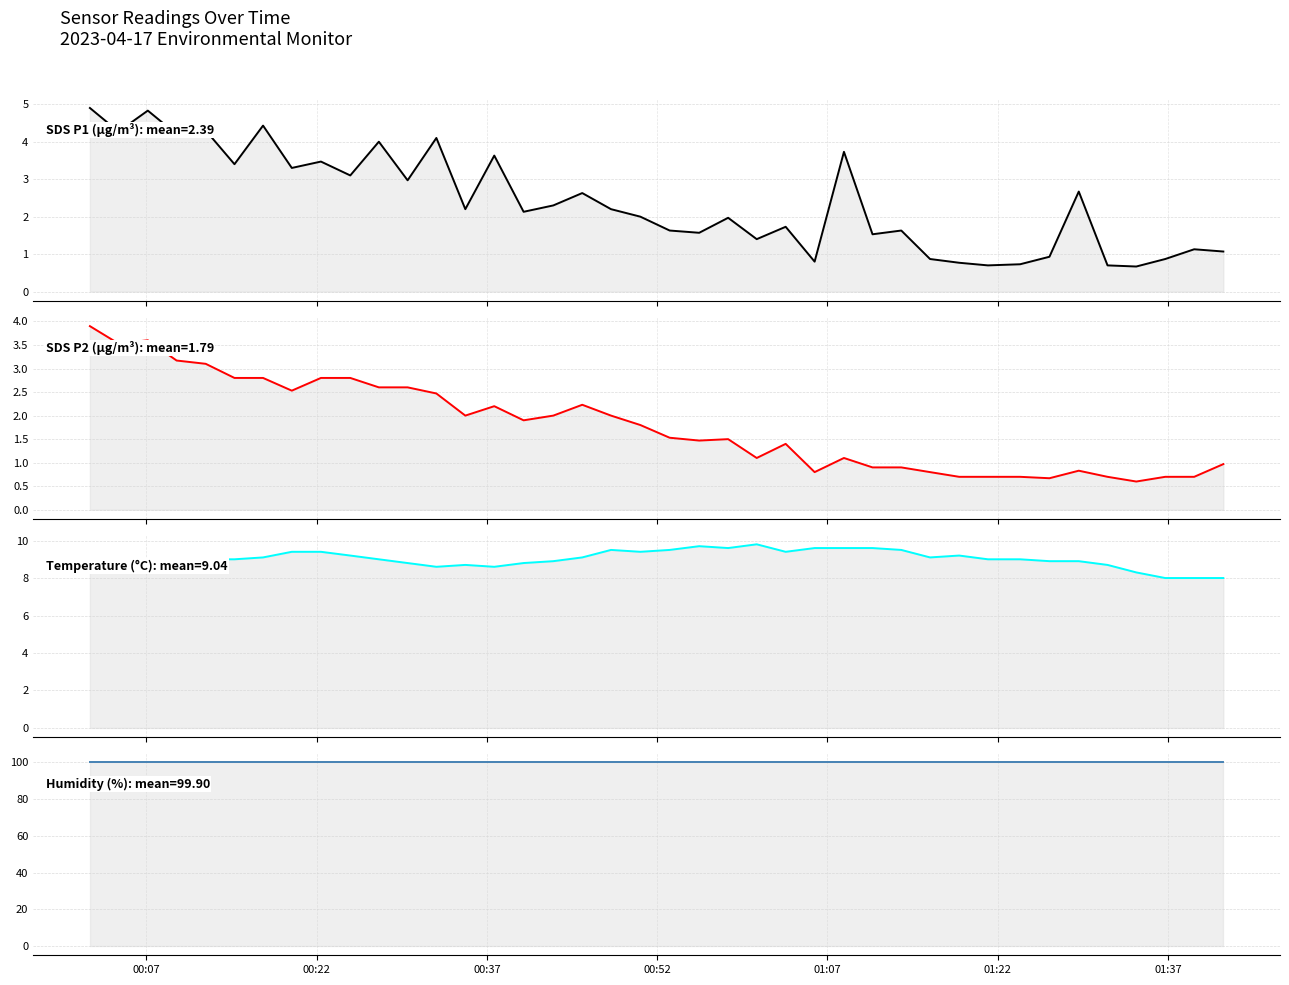

Which category has the highest value in the Humidity series?

00:07